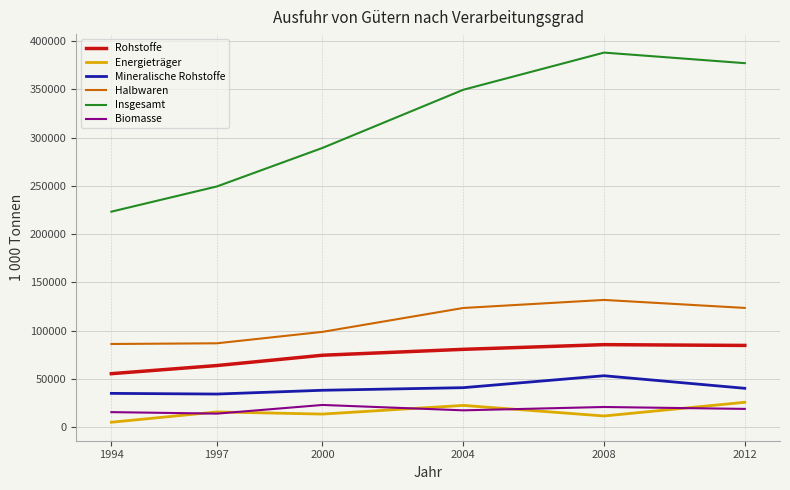

Is the value of Mineralische Rohstoffe at 1997 greater than the value of Biomasse at 1994?

Yes